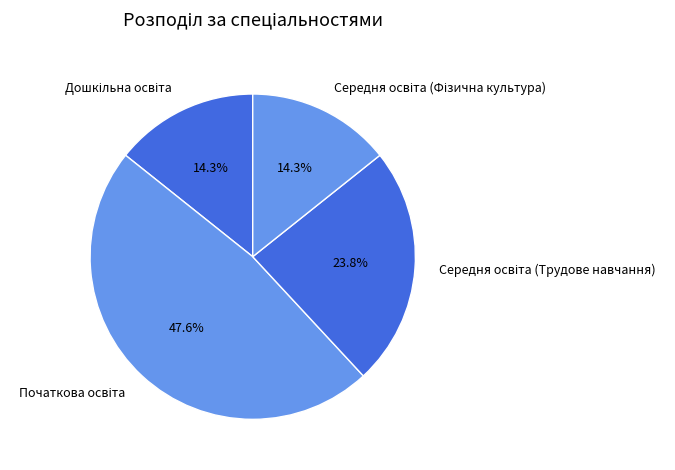

Is there a majority slice in this chart?

No